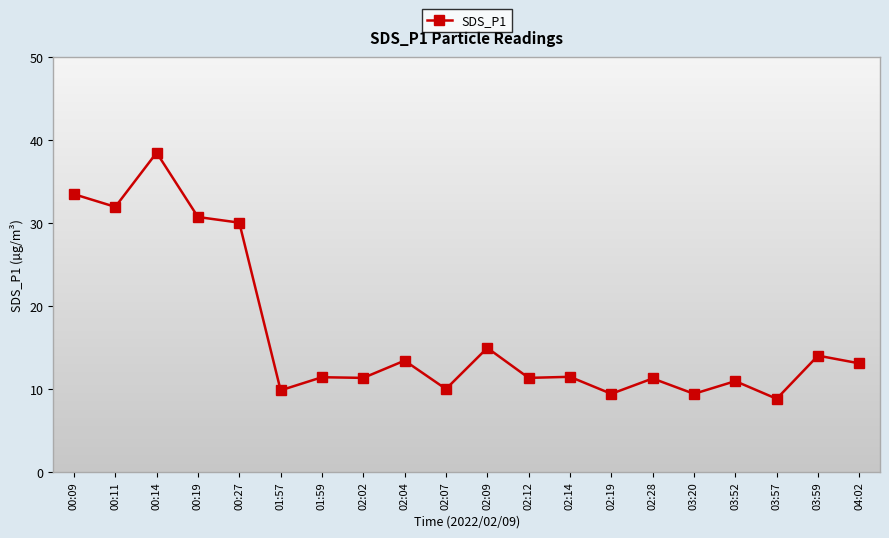

What is the label of the 2nd point from the left?

00:11